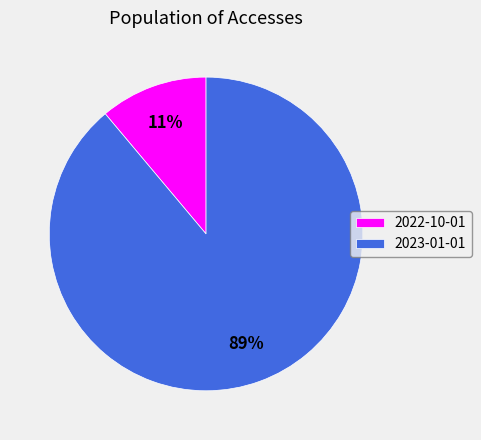

Does 2023-01-01 account for over 50% of the chart?

Yes